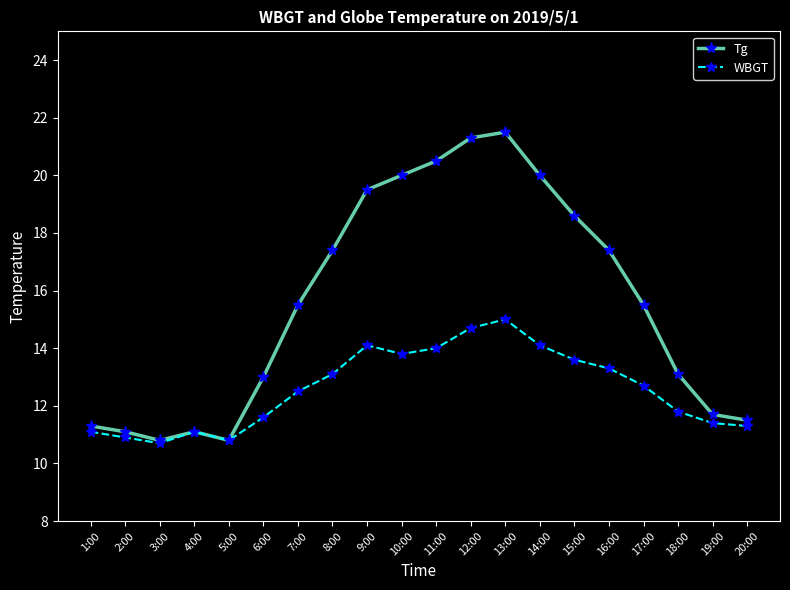

Which series changed the most between 9:00 and 14:00?

Tg